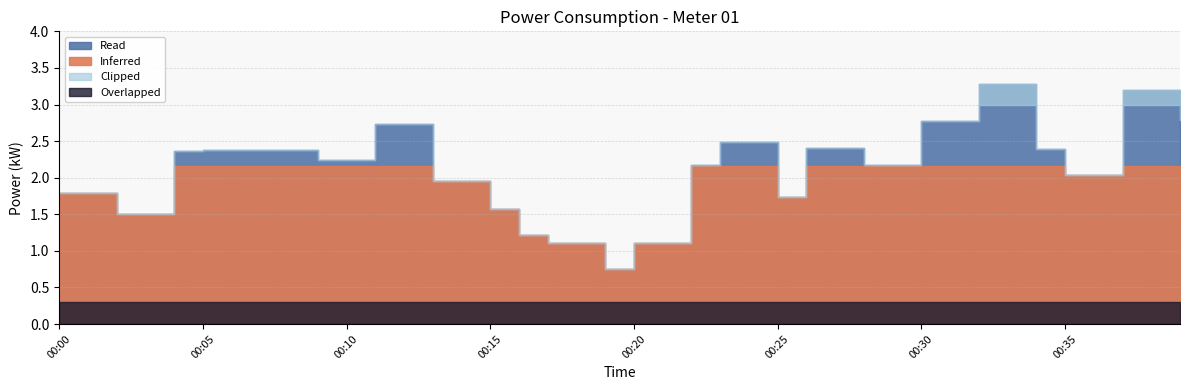

What is the average value?

2.2